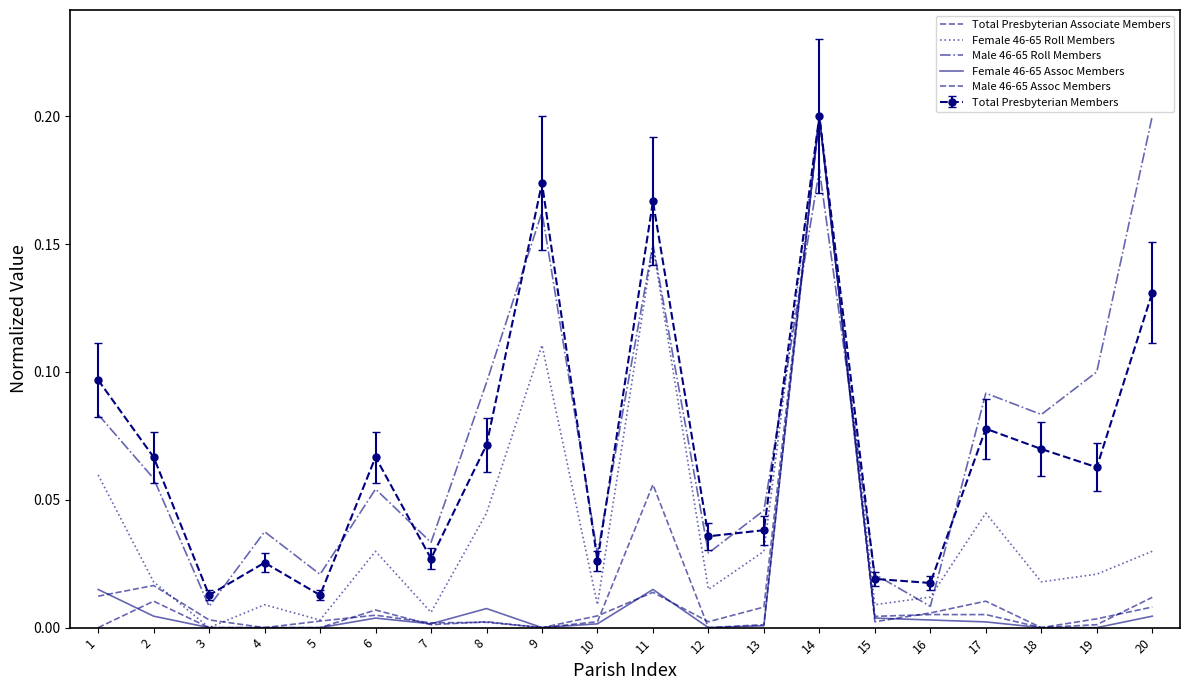

Which series has the widest spread of values?

Total Presbyterian Associate Members